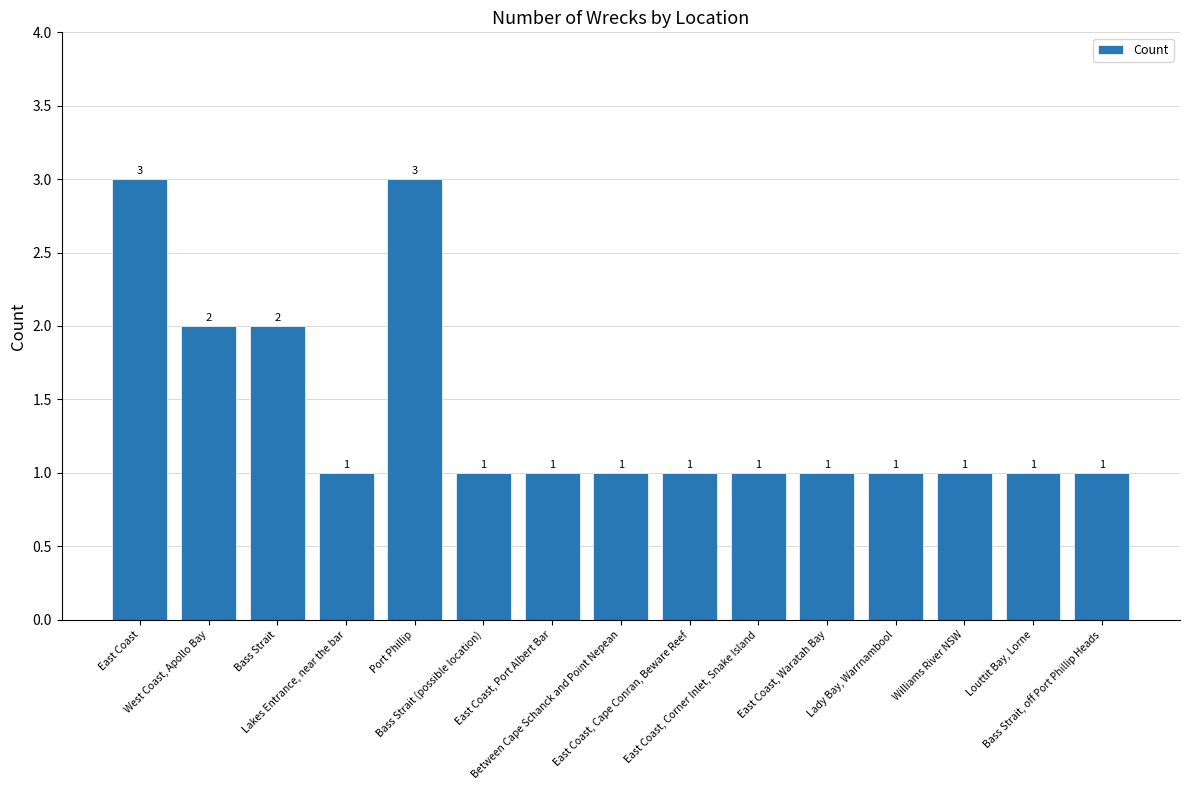

How many values exceed 1?

4